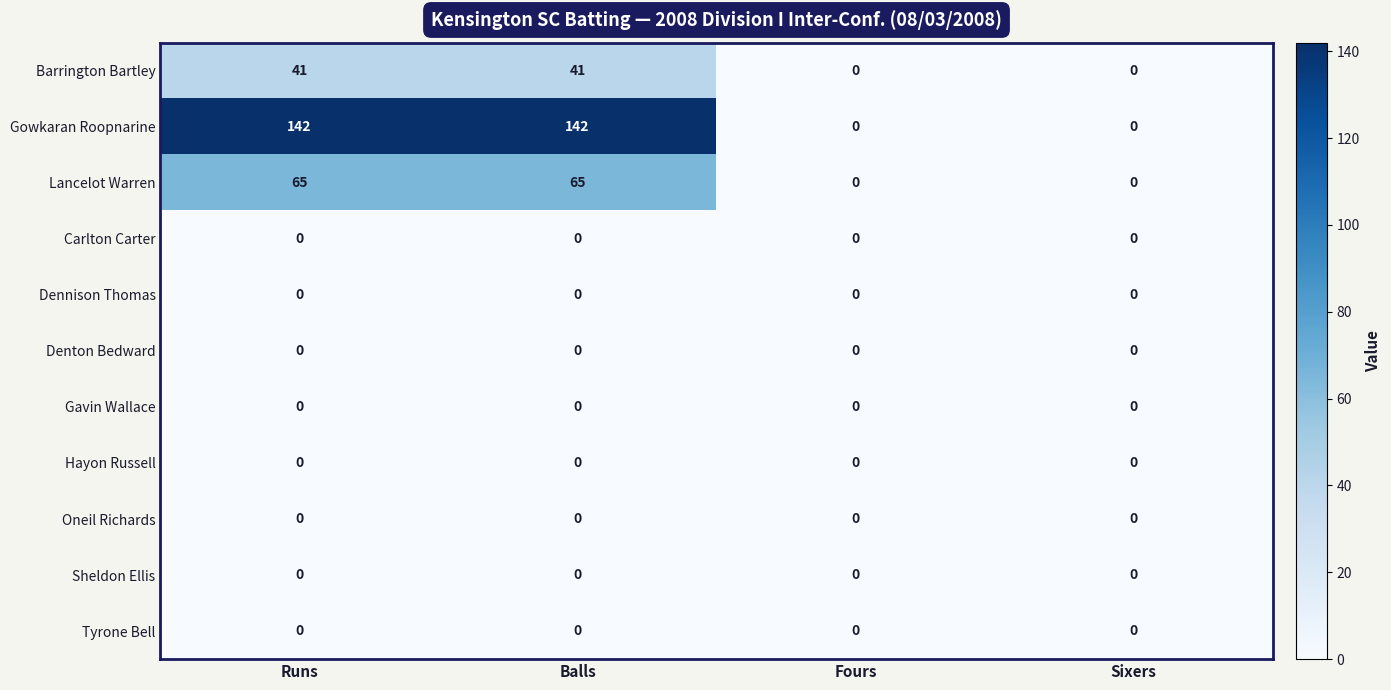

Which series has the largest total across all categories?

Gowkaran Roopnarine